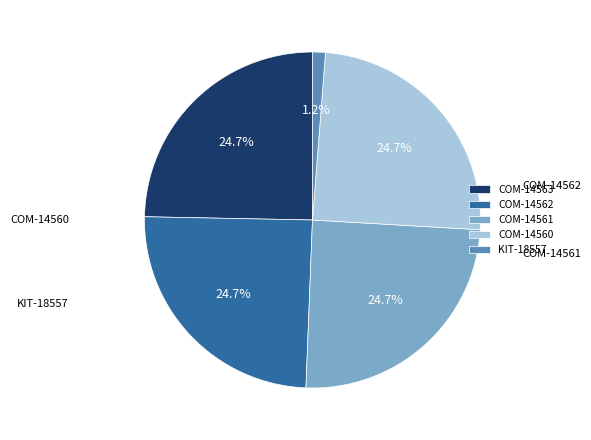

Do COM-14562 and KIT-18557 together represent more than half of the pie?

No